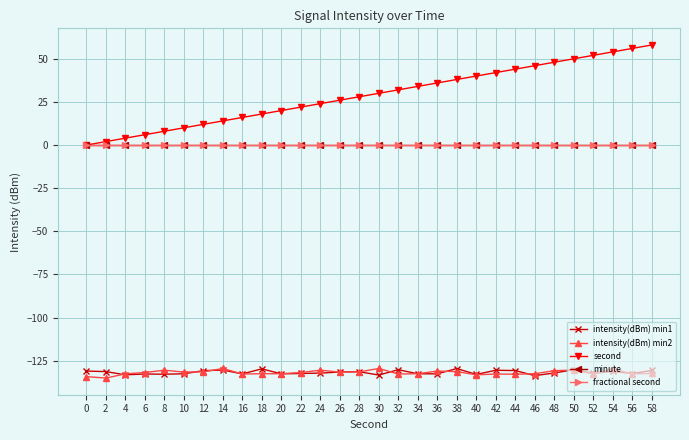

Does the chart have visible grid lines?

Yes